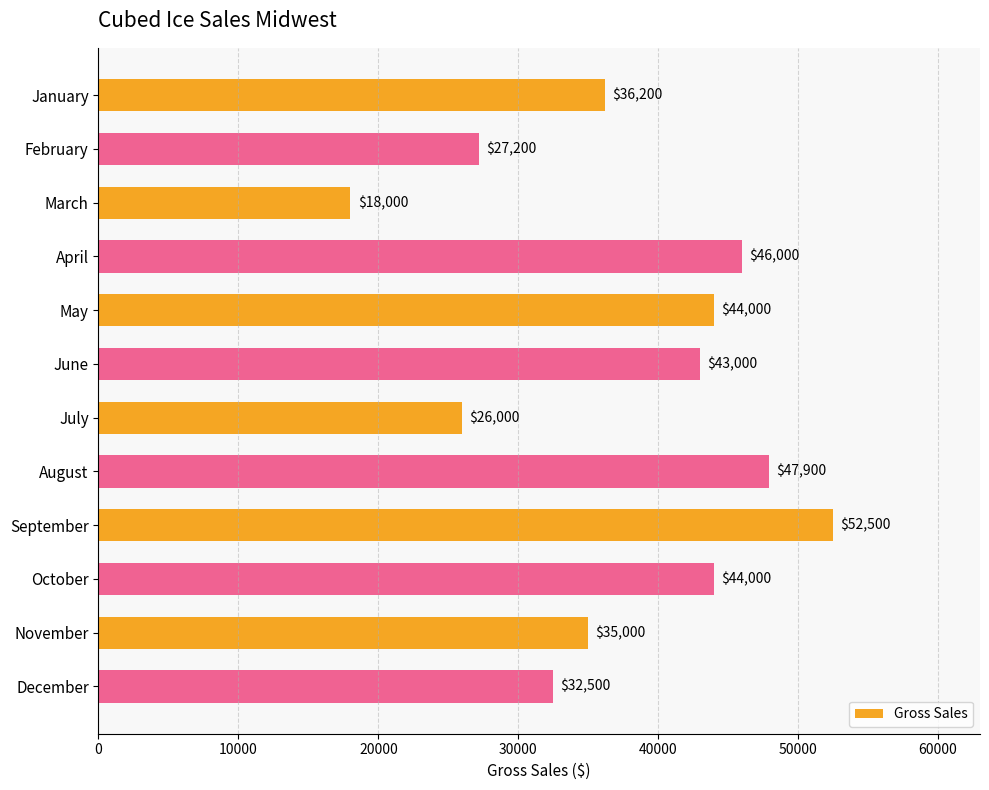

What is the difference between the values at July and June?

17000